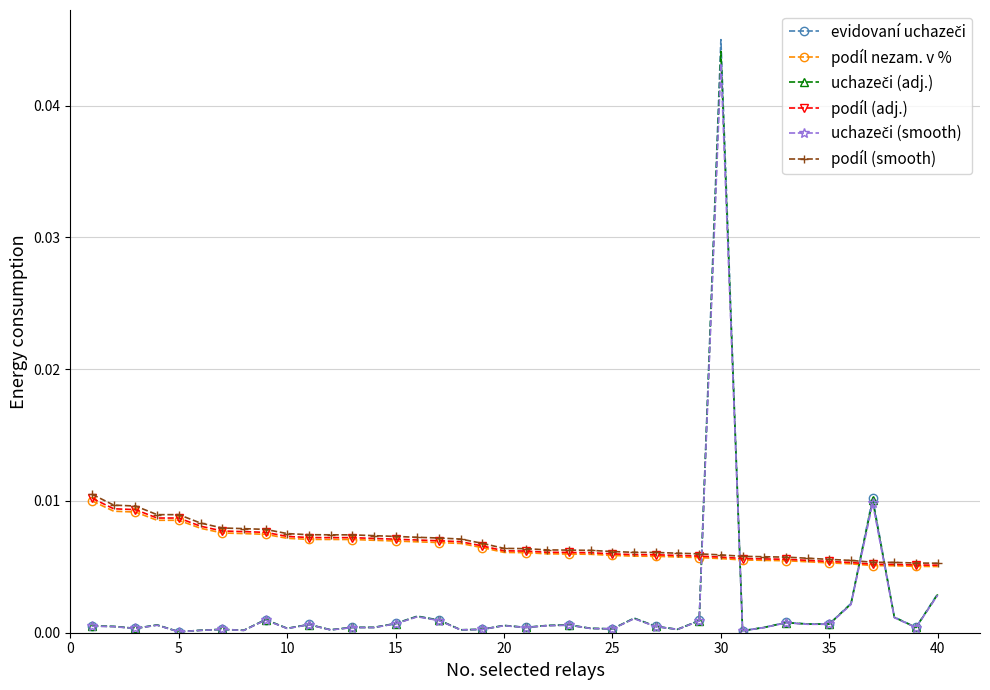

At which category is the sum across all series the highest?

30